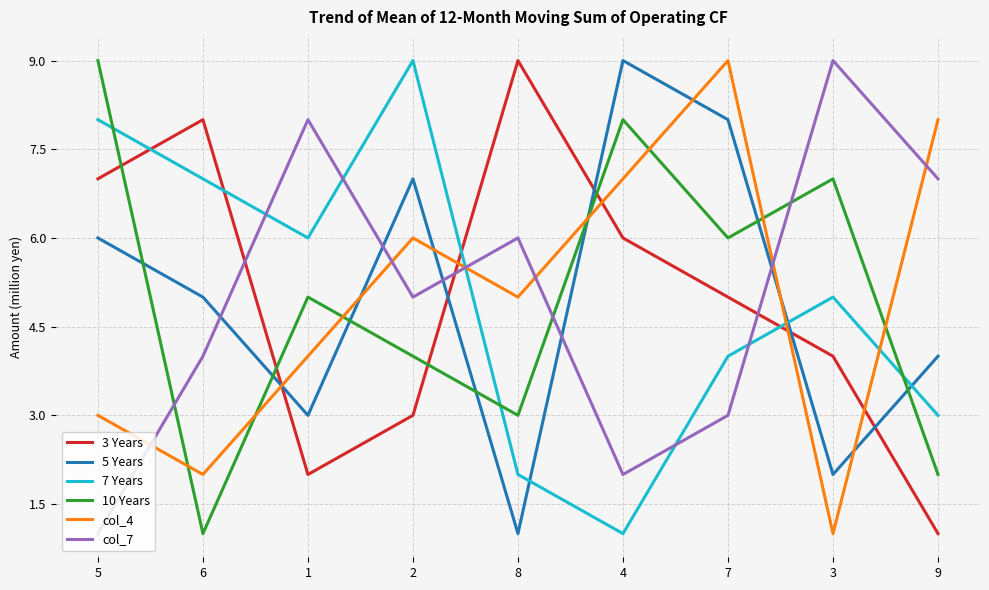

What is the difference between the highest and lowest values at 4?

8